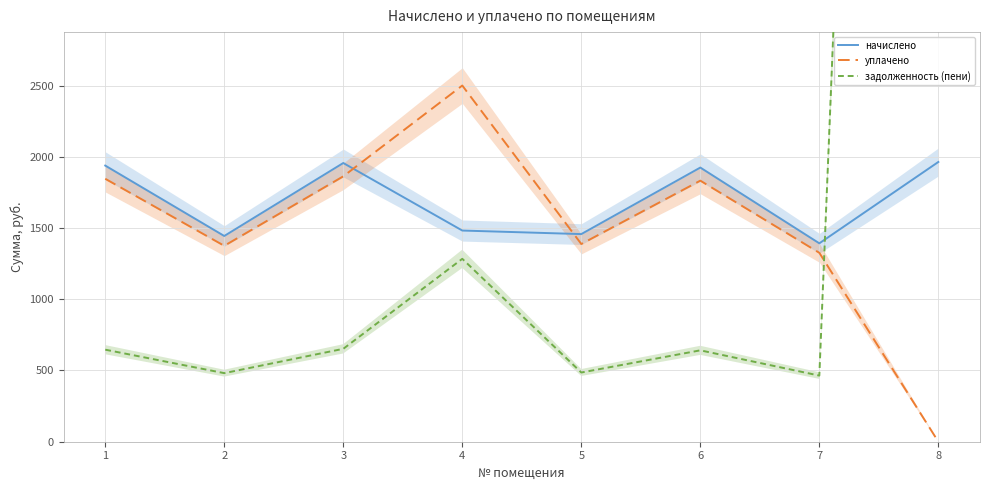

How many interior local valleys does the начислено series have?

3